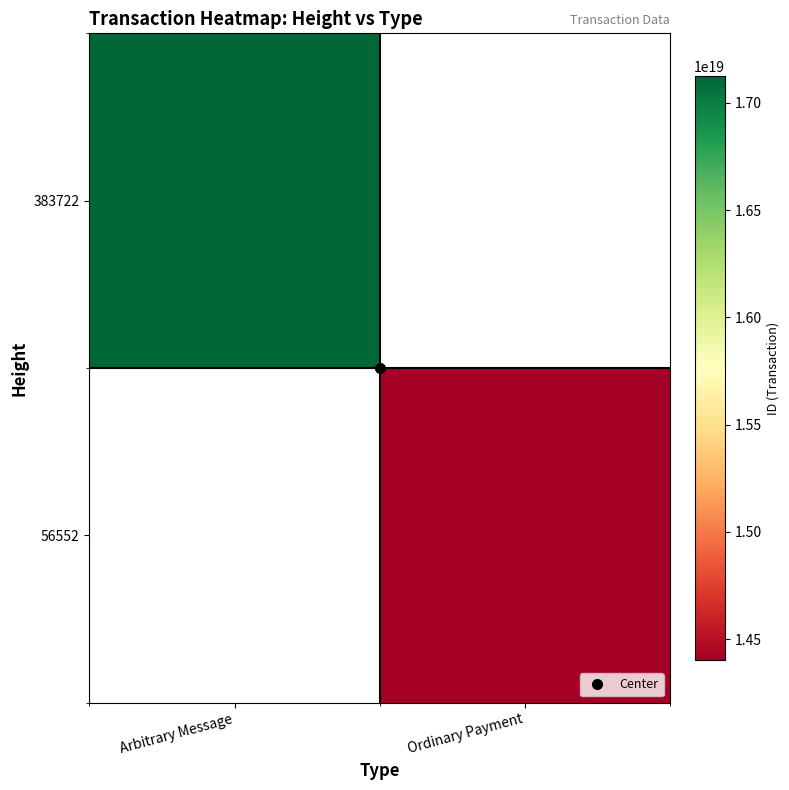

Which label corresponds to the largest value in the chart?

Arbitrary Message